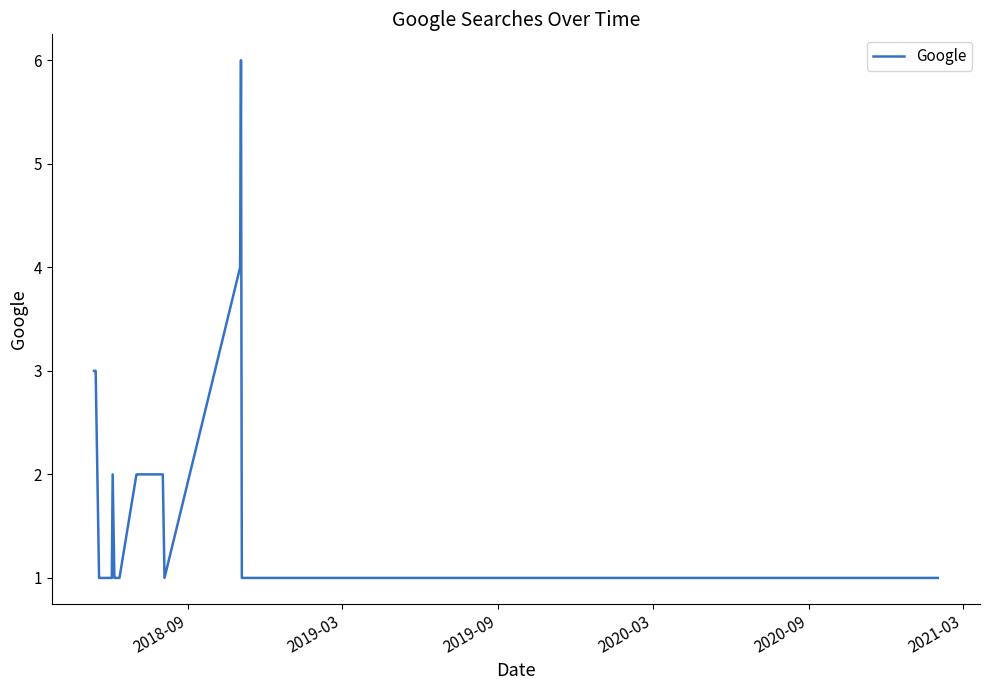

How many values are between 1 and 2?

20